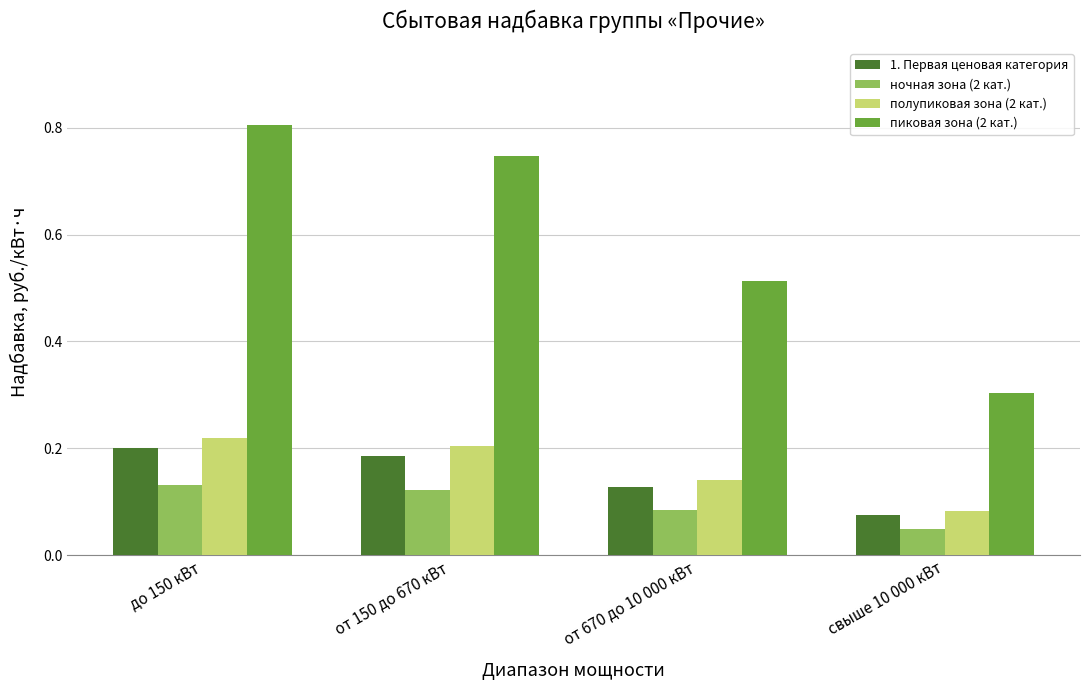

List the labels in order of пиковая зона (2 кат.) value, largest first.

до 150 кВт, от 150 до 670 кВт, от 670 до 10 000 кВт, свыше 10 000 кВт